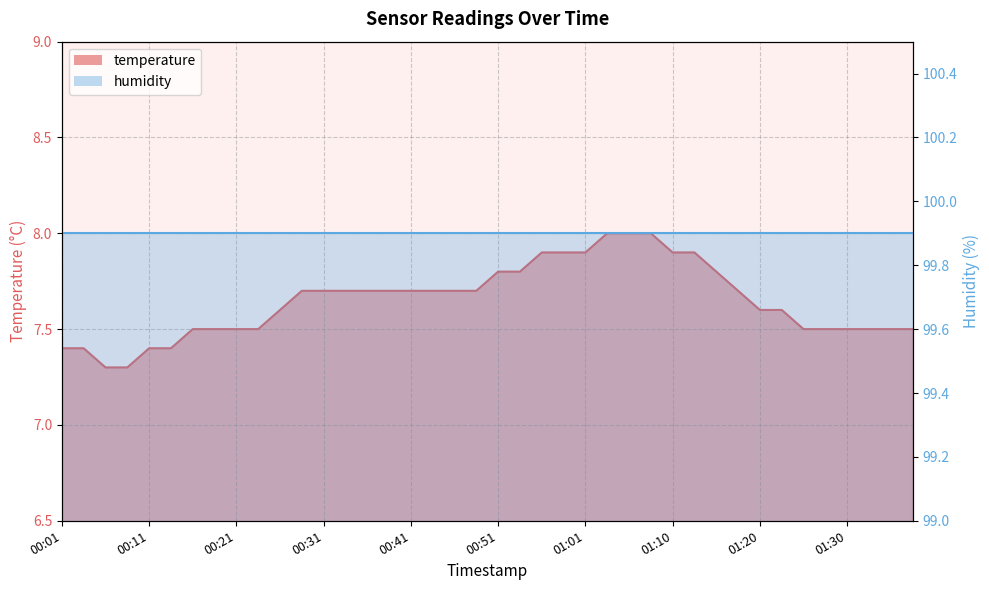

What is the maximum value shown in the chart?

8.0